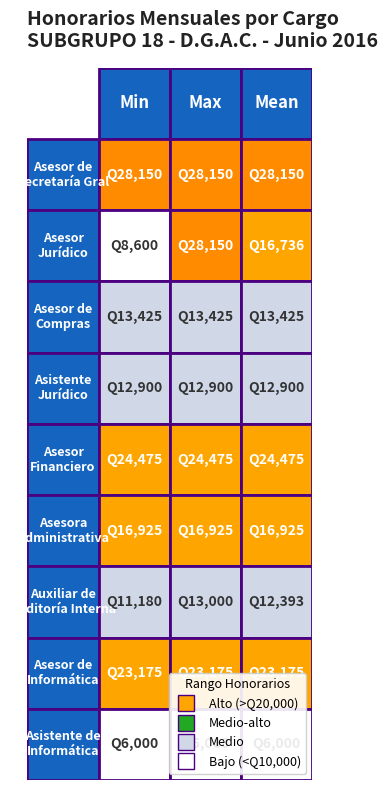

True or false: the data shows 25581 at 6.

False